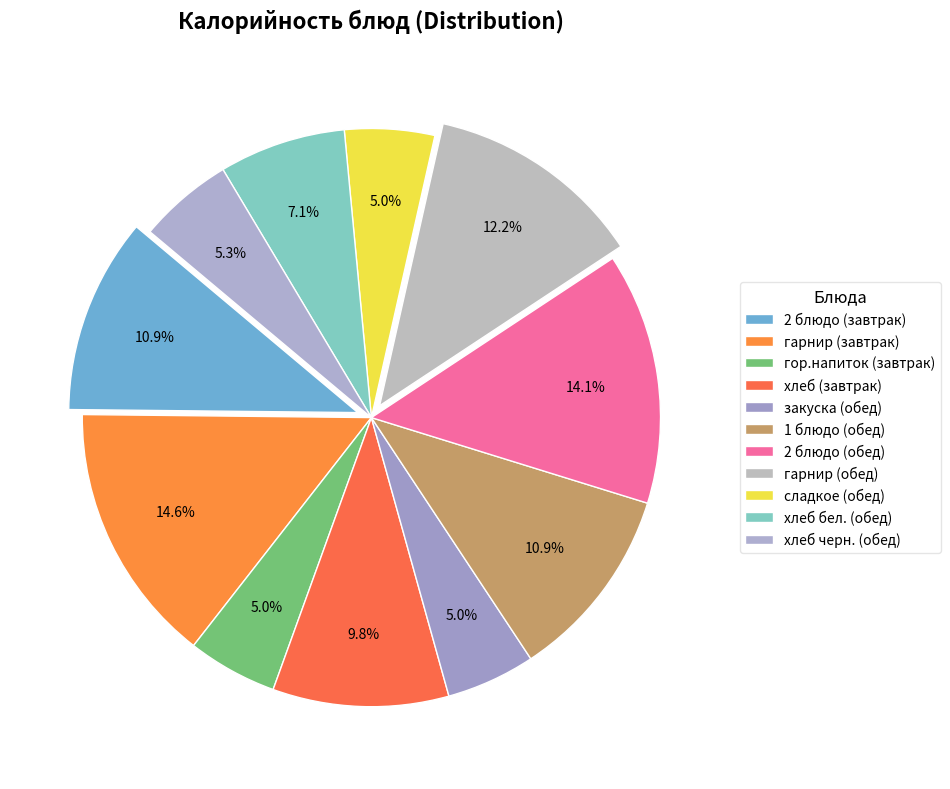

Which category has the smallest portion of the pie?

закуска (обед)